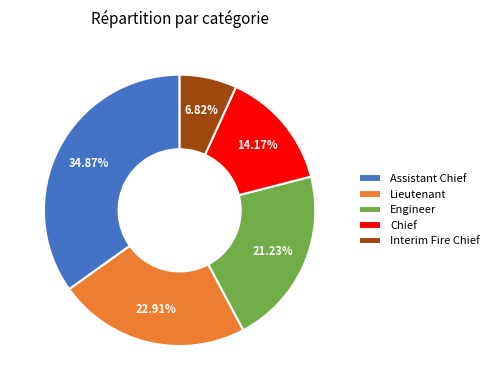

Approximately how many times larger is the value at Interim Fire Chief compared to Assistant Chief?

0.2